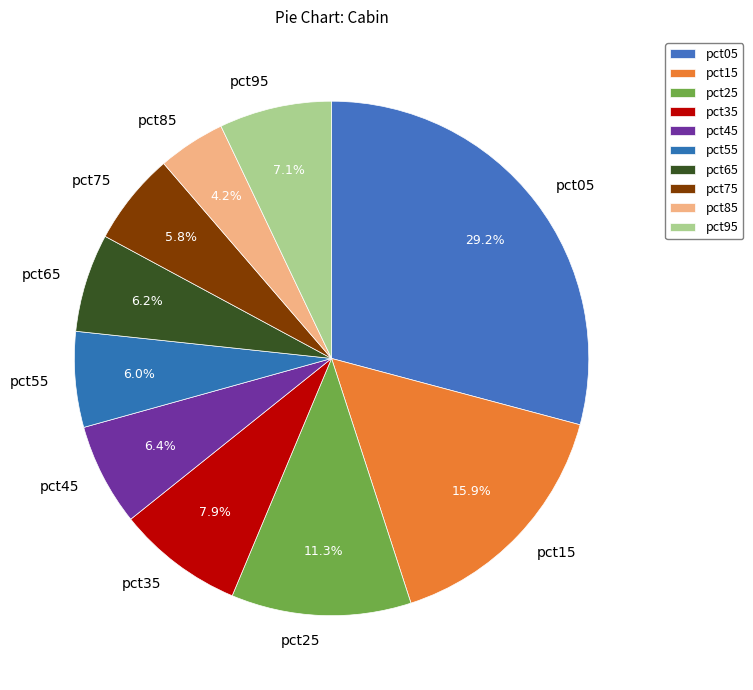

To the nearest percent, what percentage of the pie is pct95?

7%